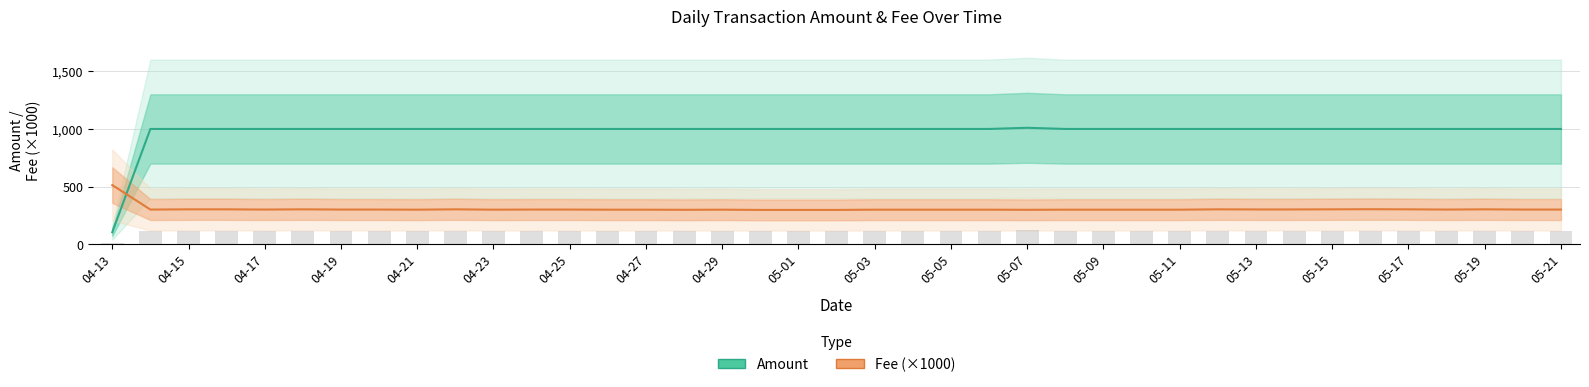

At how many categories does at least one series exceed 465?

39